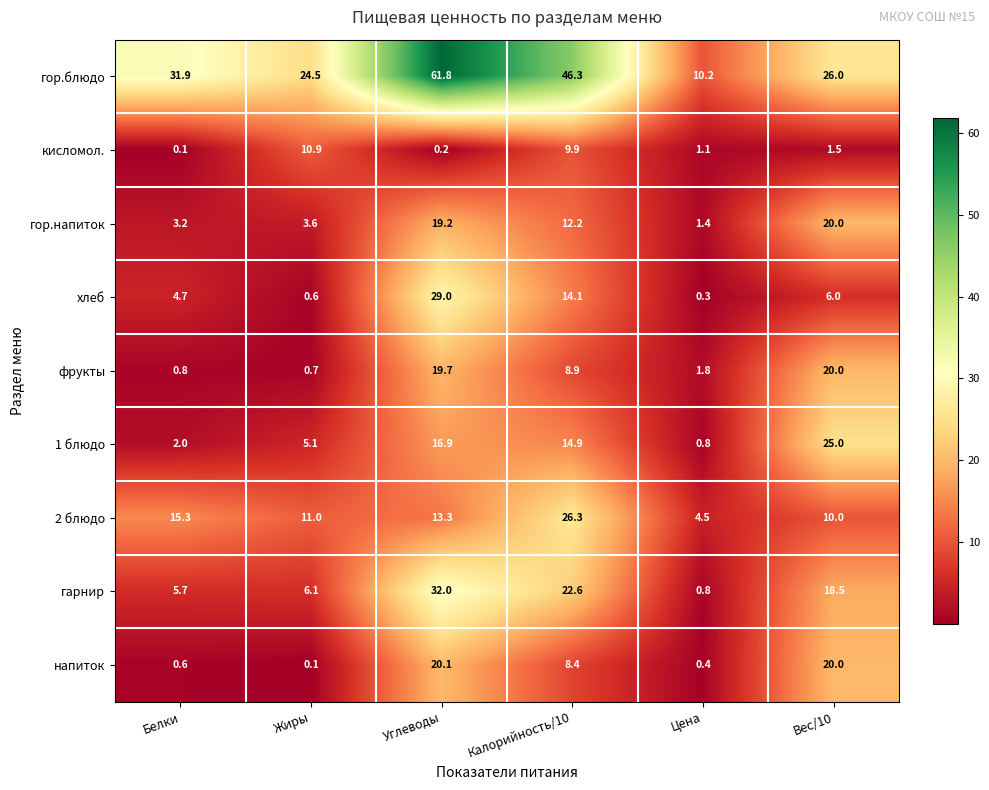

Rank the categories by 2 блюдо value from lowest to highest.

Цена, Вес/10, Жиры, Углеводы, Белки, Калорийность/10